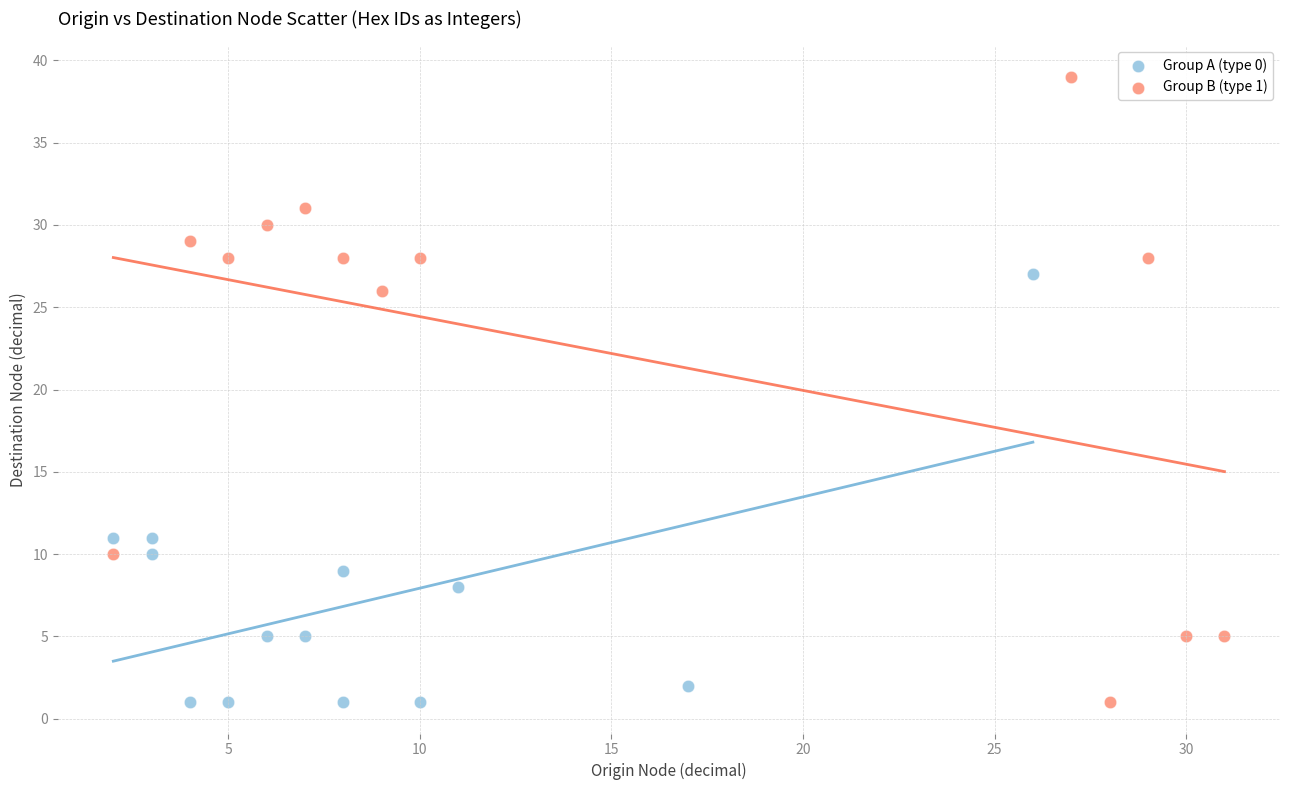

Which series reaches the maximum Y coordinate?

Group B (type 1)